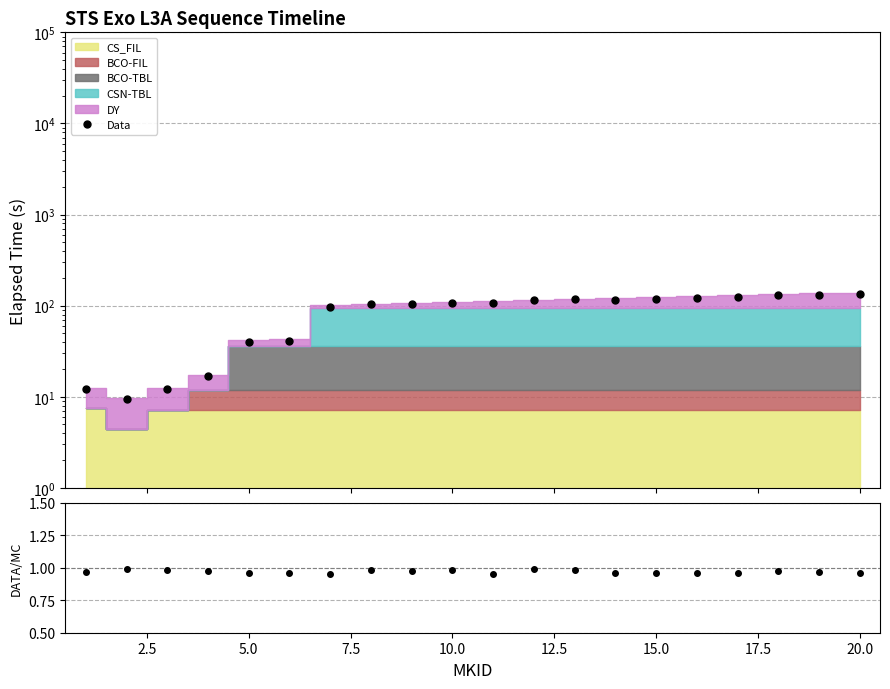

True or false: Data/MC has a value of 0.3 at 17.5.

False